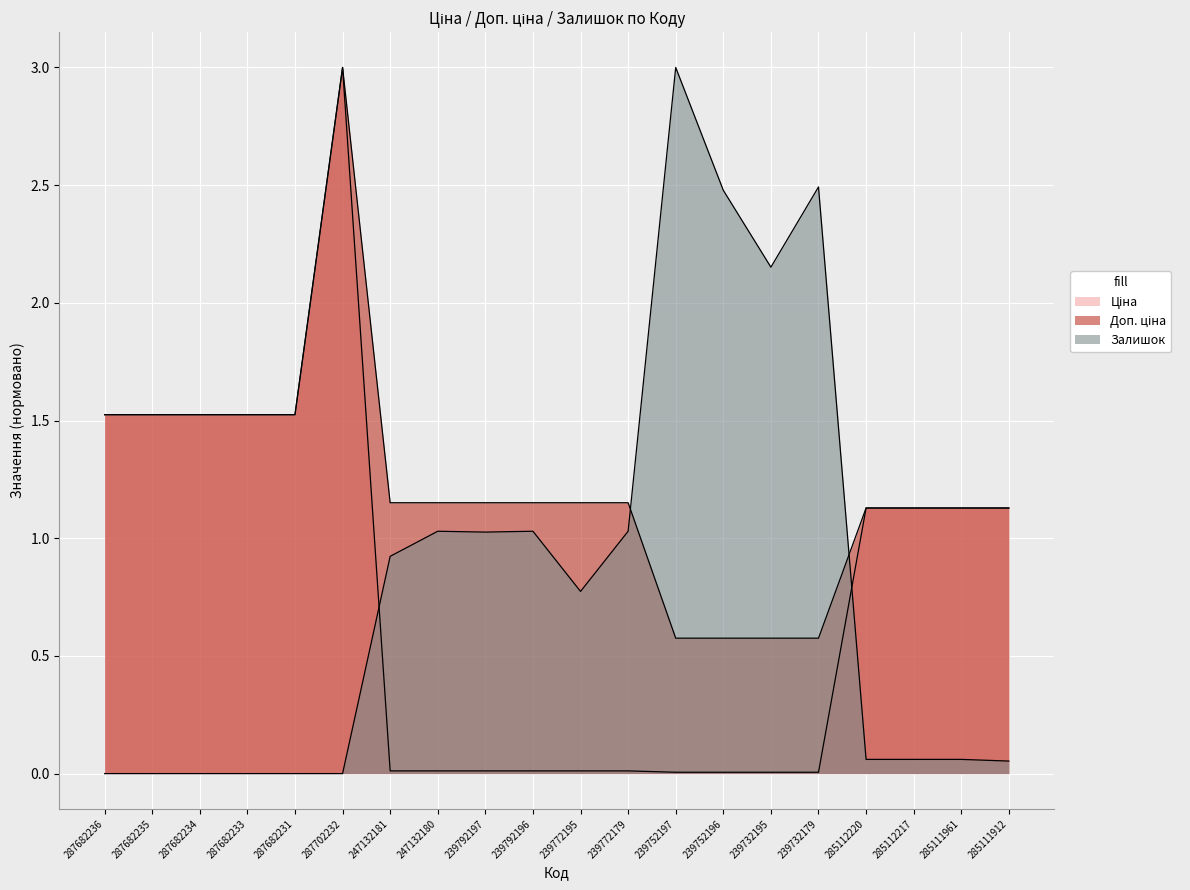

Rank the series at 287702232 from highest to lowest value.

Ціна, Доп. ціна, Залишок